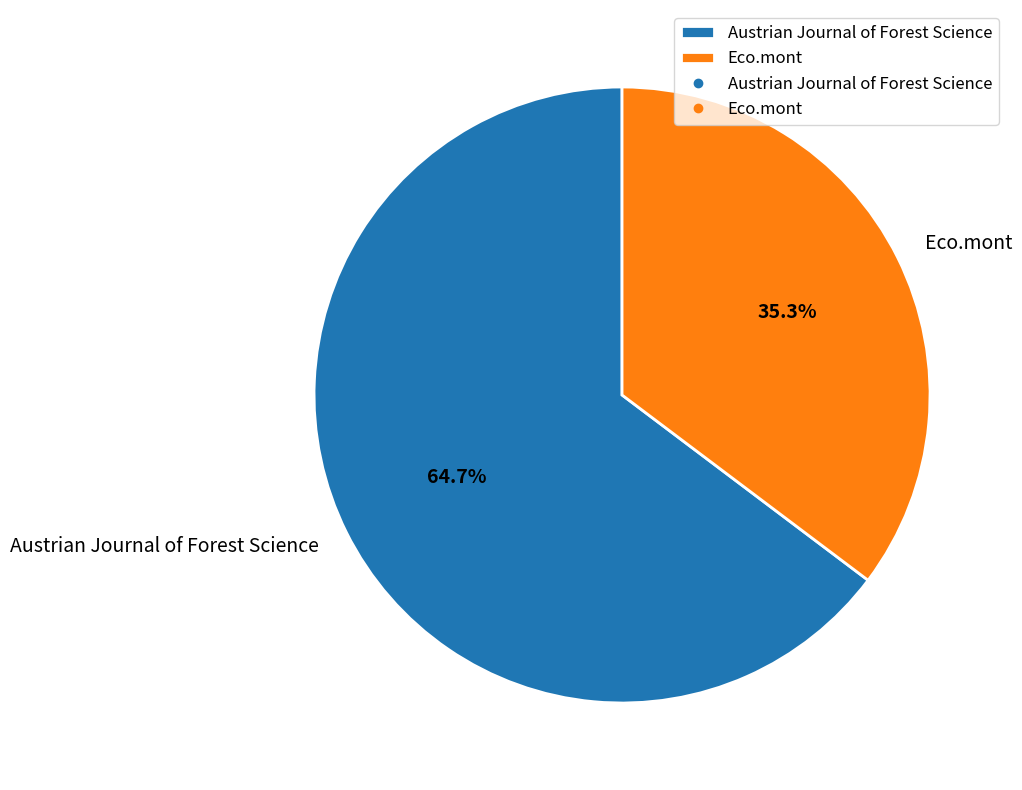

To the nearest percent, what percentage of the pie is Eco.mont?

35%